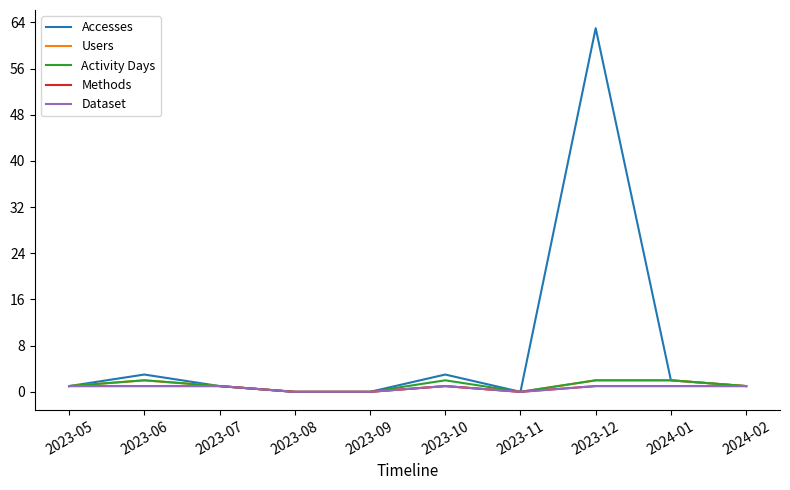

Where is the first local minimum for Dataset?

2023-11